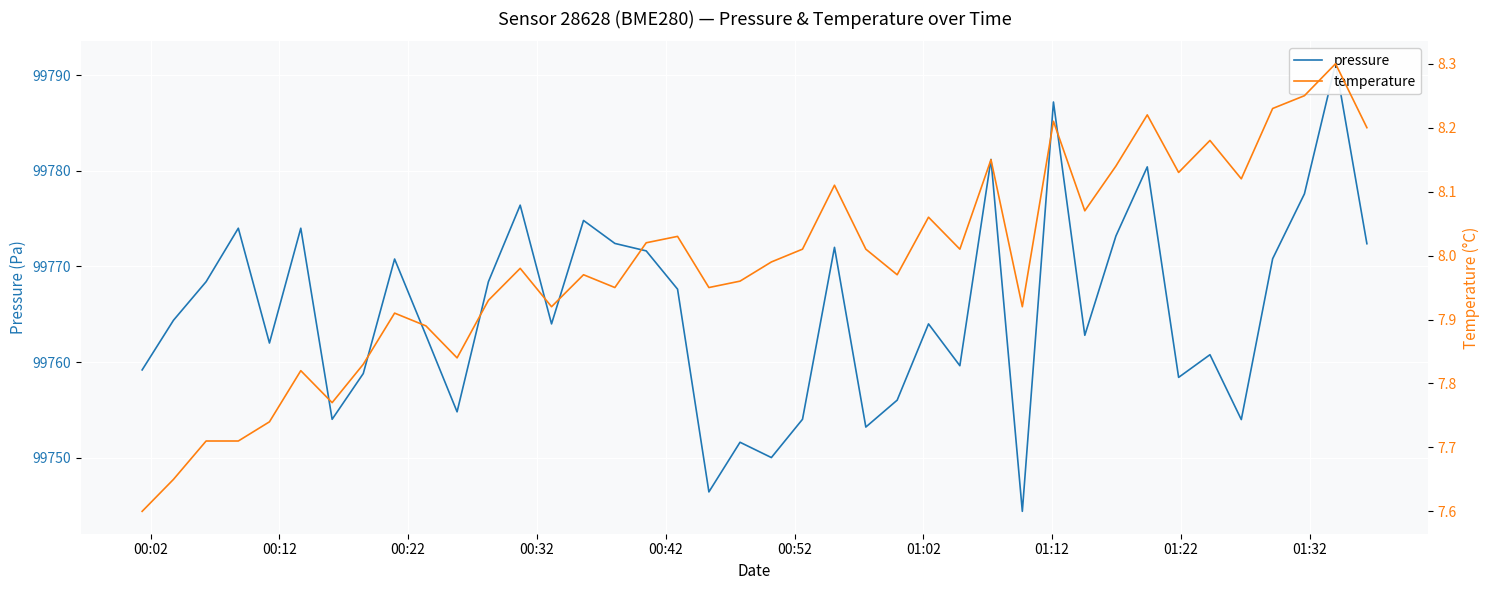

How many lines are shown in the chart?

2